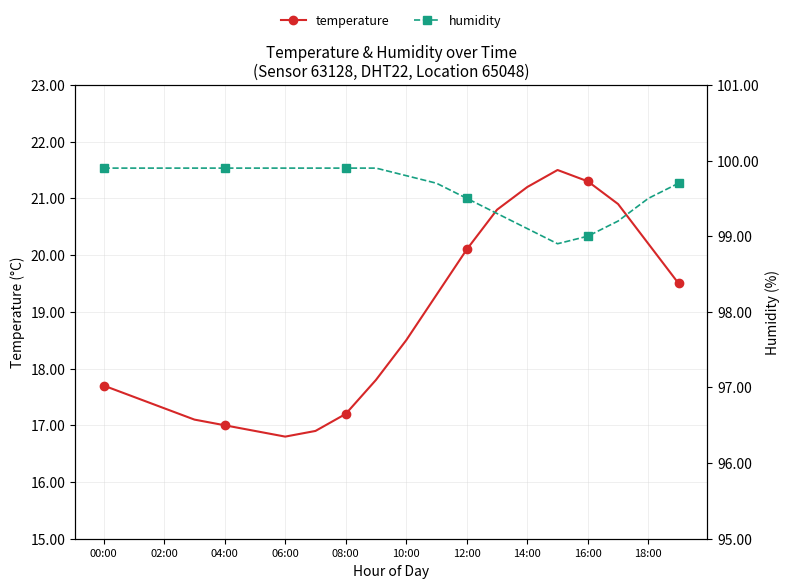

What is the lowest value of the temperature series?

16.8